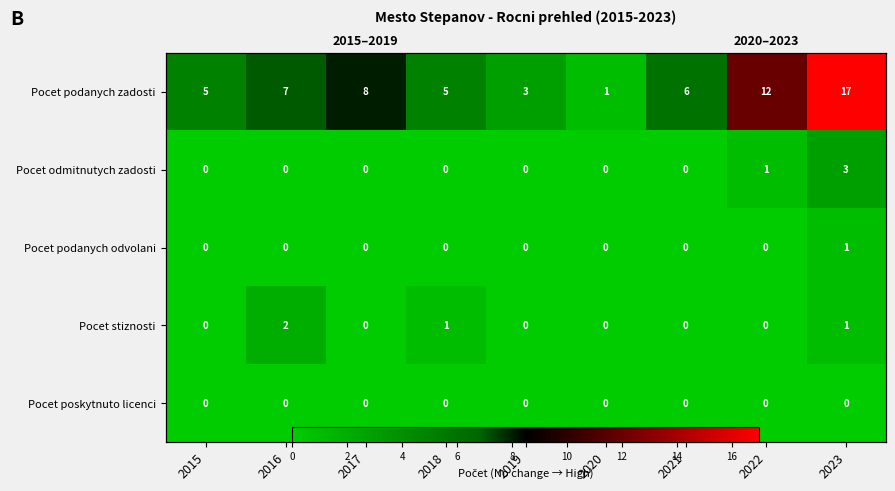

How many values in Pocet podanych odvolani are above zero?

1